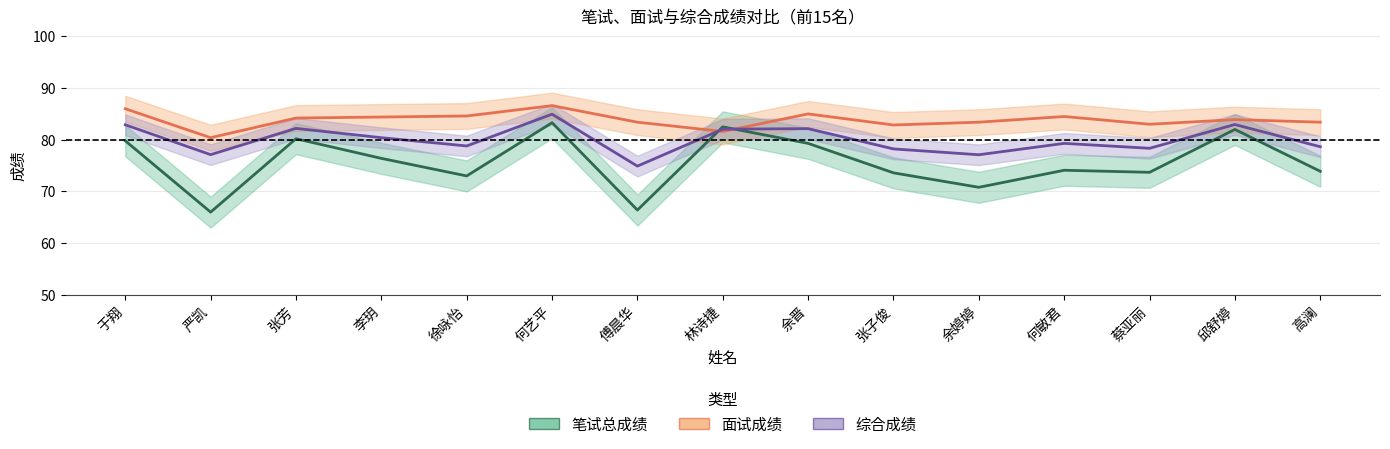

Which category has the highest value in the 综合成绩 series?

何艺平